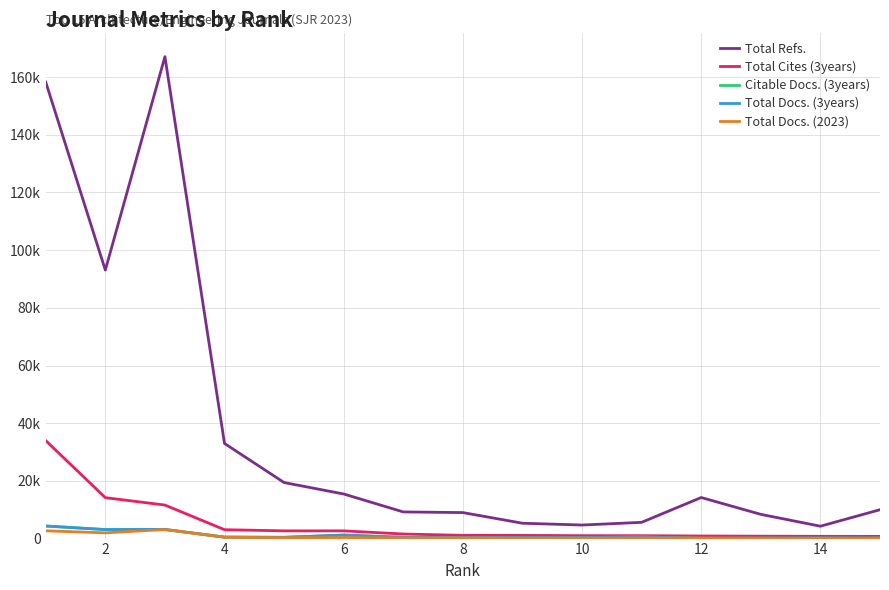

What are all the series names shown in the legend?

Total Refs., Total Cites (3years), Citable Docs. (3years), Total Docs. (3years), Total Docs. (2023)